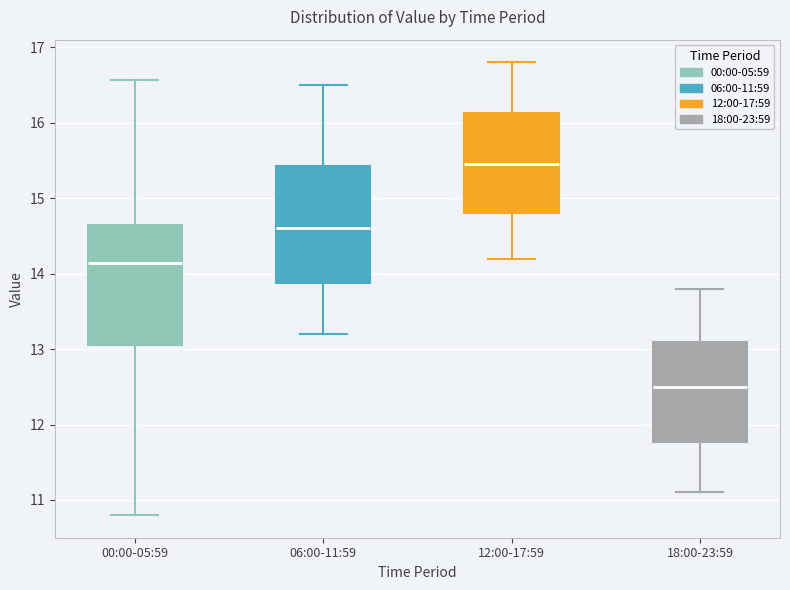

Reading left to right, read every box against the y-axis: the position of its median line, the range the box covers, and the ends of its whiskers. The values are not printed on the chart, so give them approximately, as read against the axis.

00:00-05:59: median 14.1, box 13.1 to 14.6, whiskers 10.8 to 16.6
06:00-11:59: median 14.6, box 13.9 to 15.4, whiskers 13.2 to 16.5
12:00-17:59: median 15.5, box 14.8 to 16.1, whiskers 14.2 to 16.8
18:00-23:59: median 12.5, box 11.8 to 13.1, whiskers 11.1 to 13.8